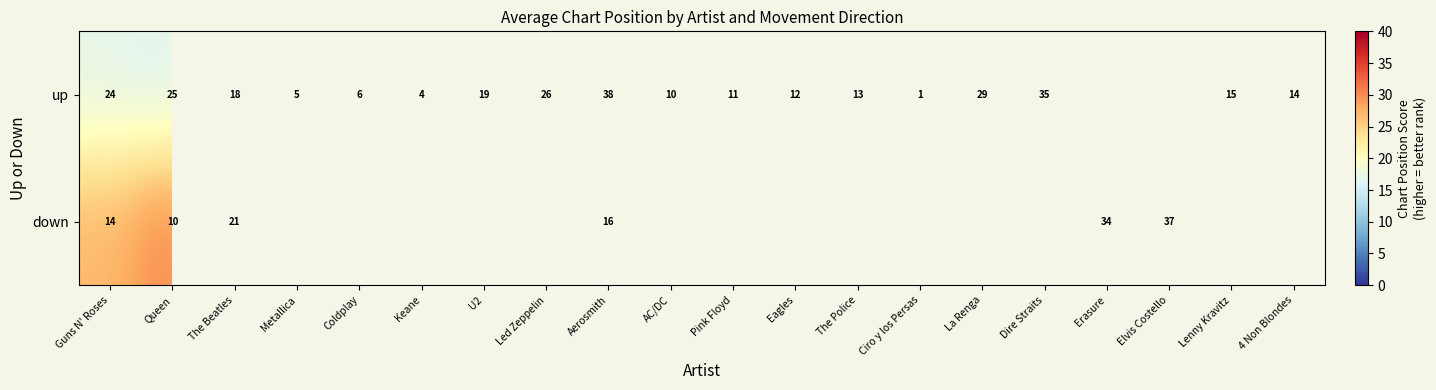

What is the smallest value displayed?

3.0